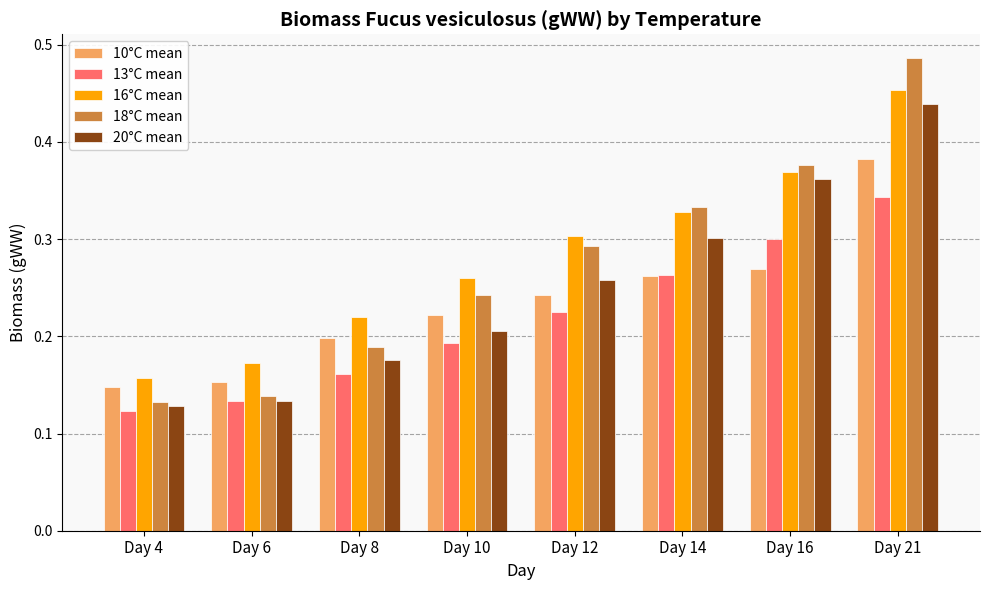

Which category has the highest value in the 16°C mean series?

Day 21